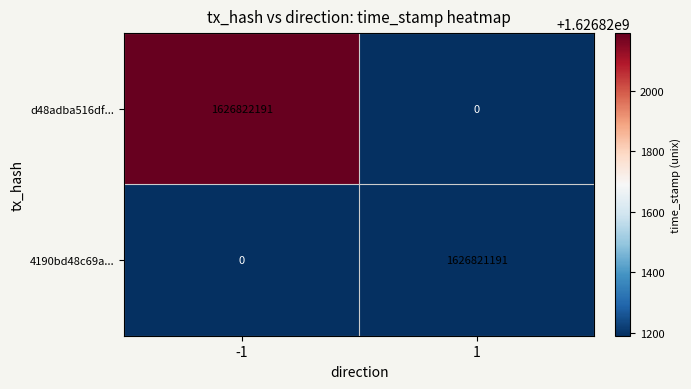

What is the total value across all series at -1?

1626822191